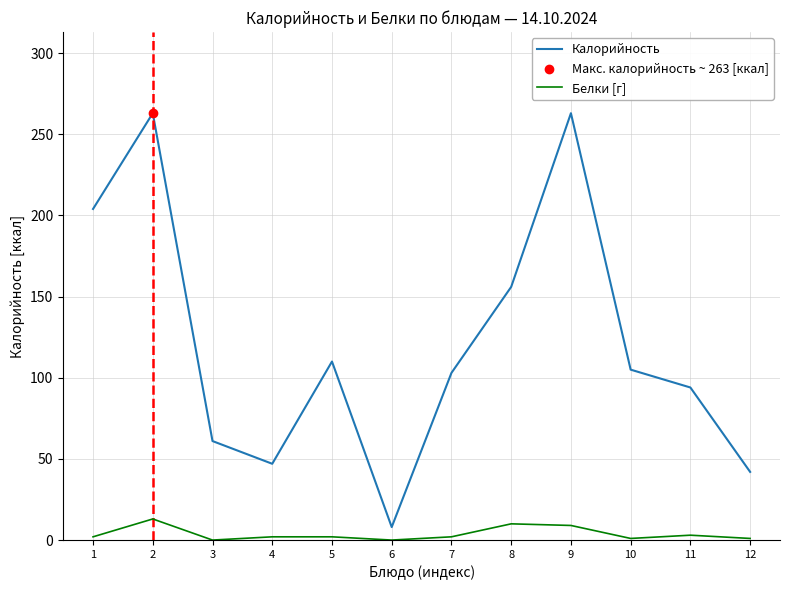

Between 3 and 9, which series saw the biggest shift?

Калорийность